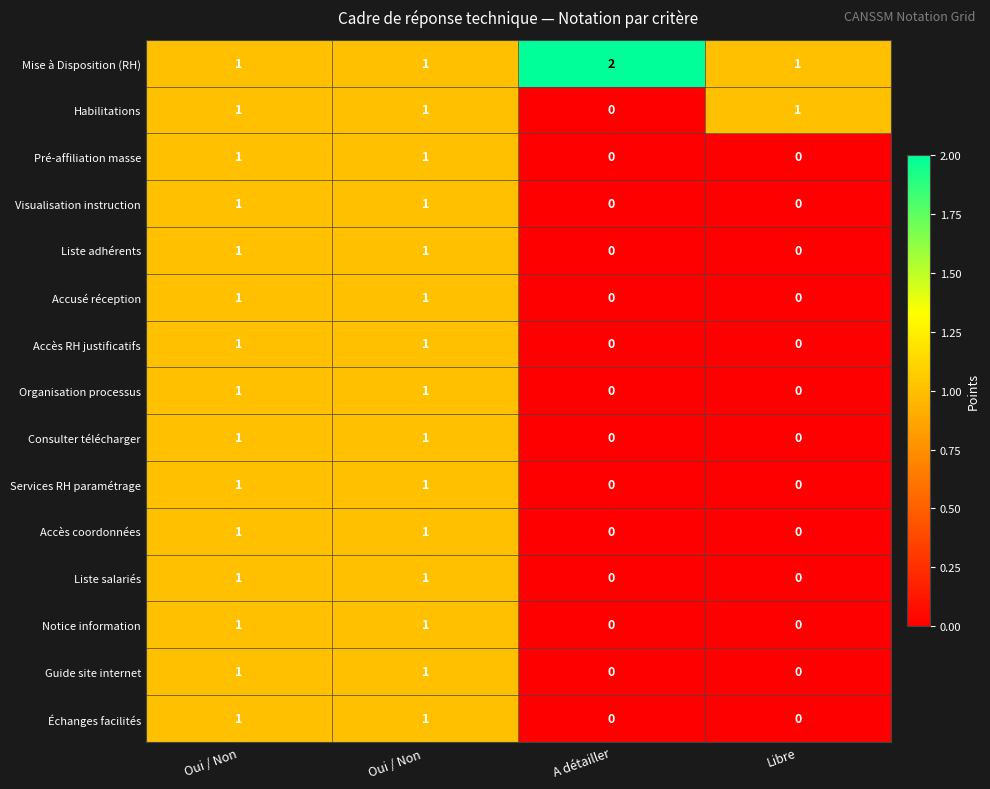

True or false: Échanges facilités has a value of -1 at A détailler.

False